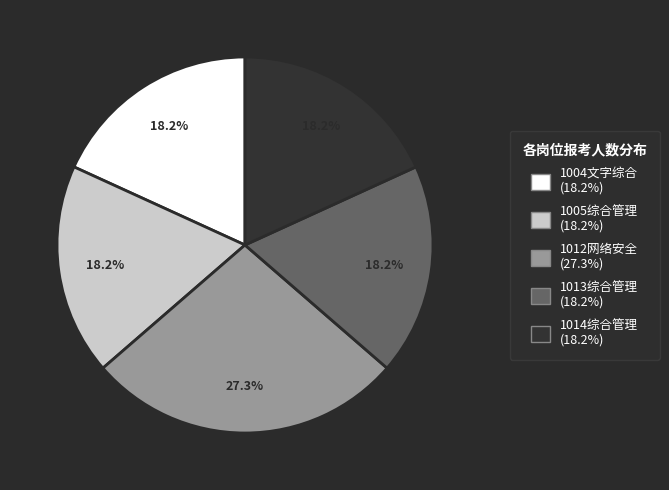

What portion of the pie excludes 1005综合管理?

81.8%